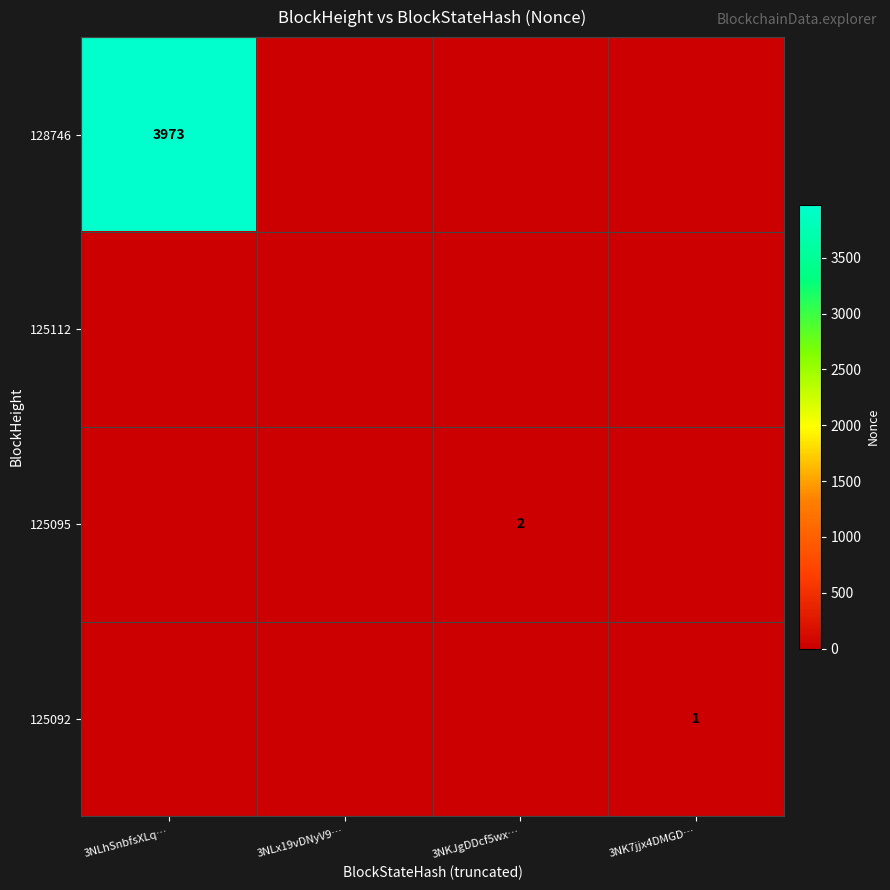

The value of 125092 at 3NK7jjx4DMGD… is 1. True or false?

True